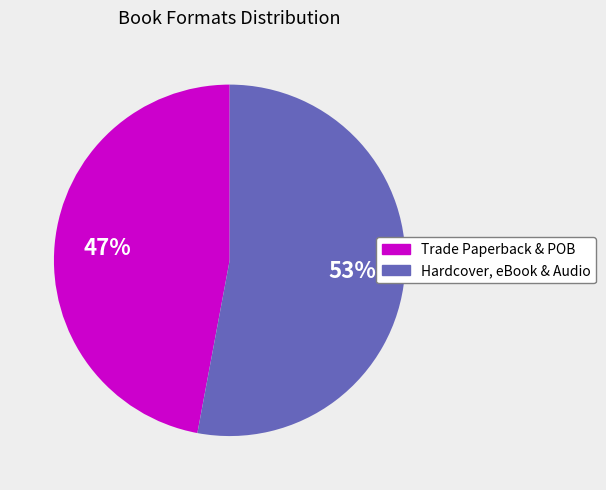

To the nearest percent, what is the difference between the largest and smallest slice percentages?

6%